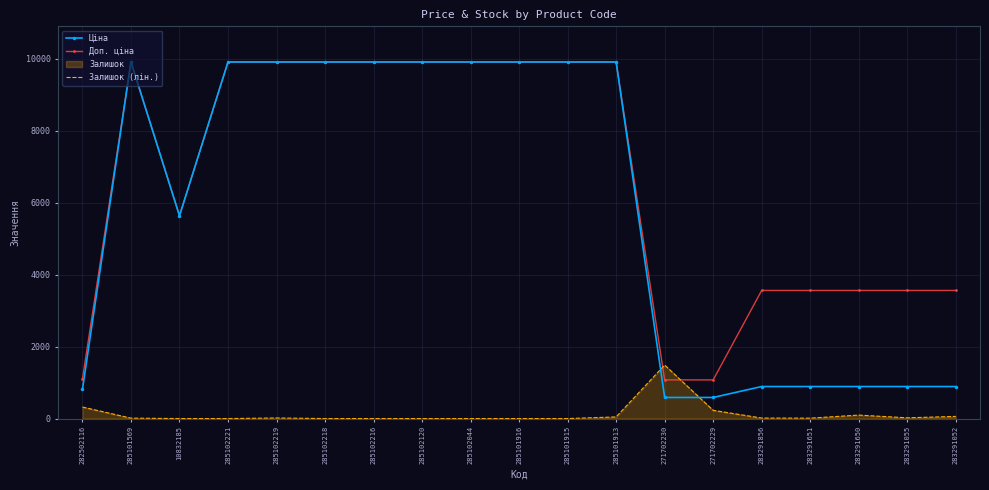

The Ціна series shows 533.3 at 283291055. True or false?

False